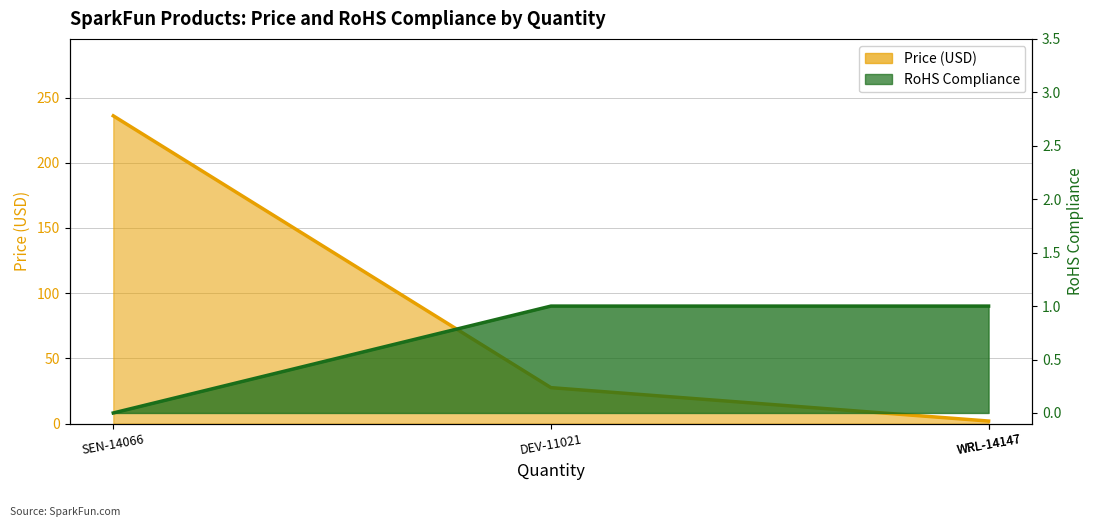

What is the label of the 3rd point from the right?

DEV-11021